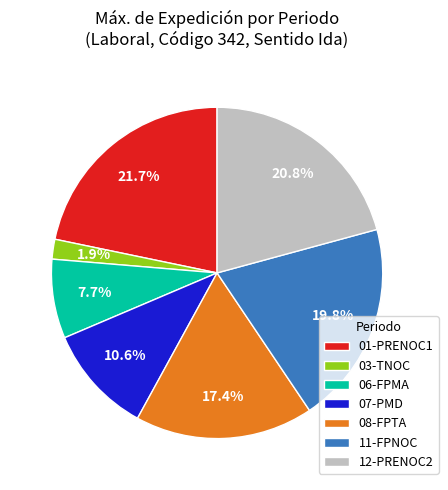

Is the sum of 08-FPTA and 11-FPNOC greater than half?

No